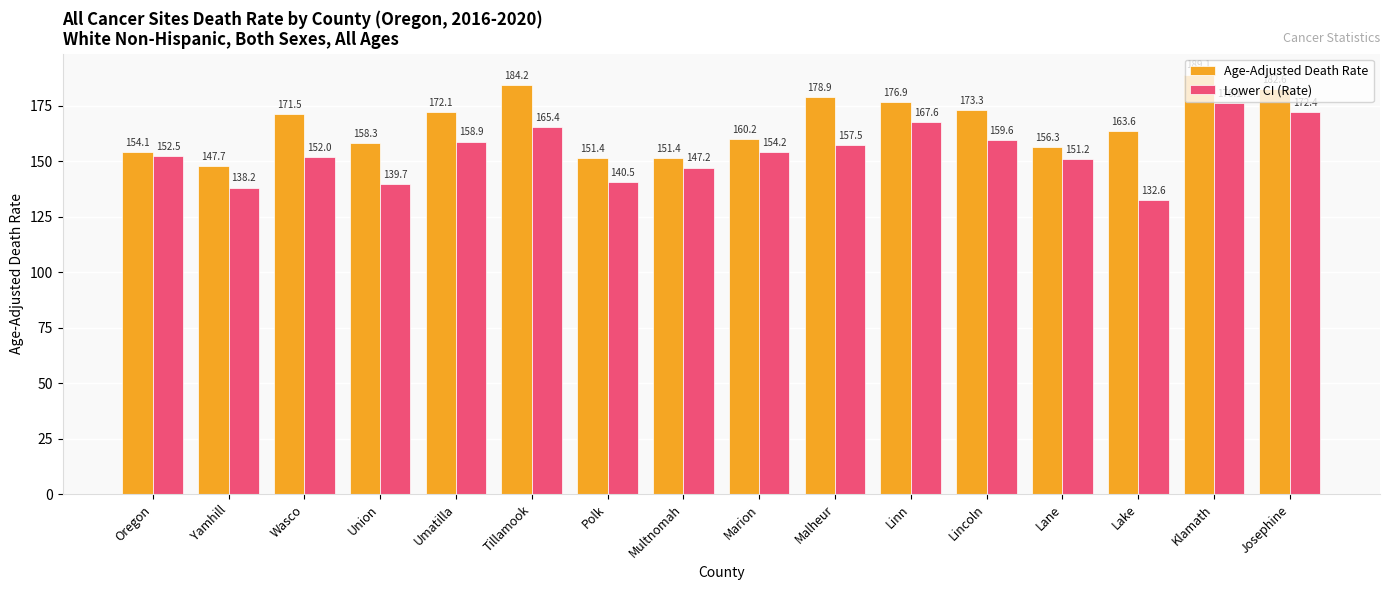

Reading right to left, extract all data points from this chart.

Age-Adjusted Death Rate: 182.6	189.1	163.6	156.3	173.3	176.9	178.9	160.2	151.4	151.4	184.2	172.1	158.3	171.5	147.7	154.1
Lower CI (Rate): 172.4	176.1	132.6	151.2	159.6	167.6	157.5	154.2	147.2	140.5	165.4	158.9	139.7	152.0	138.2	152.5